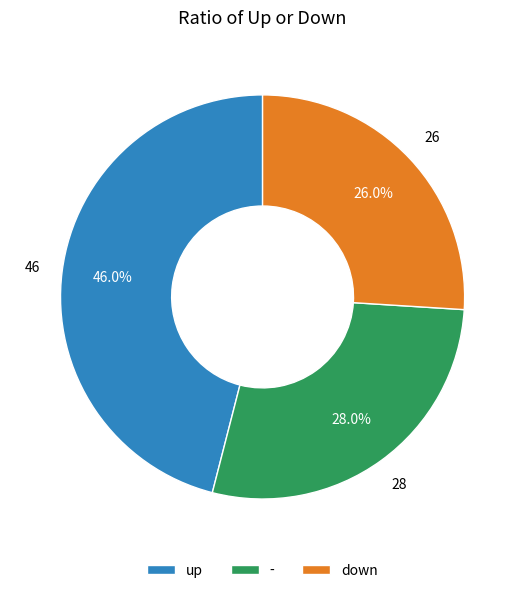

What percentage is the up slice, to the nearest percent?

46%